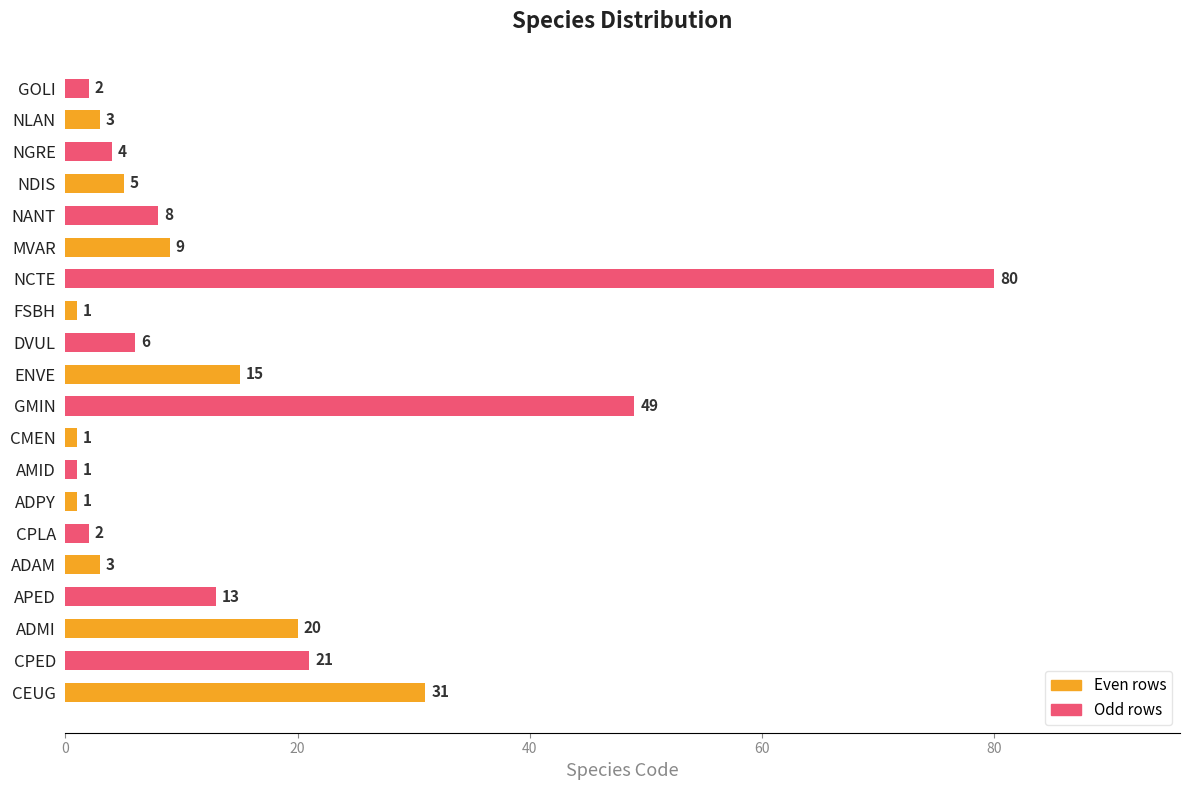

Is it true that the value at NCTE is 80?

True